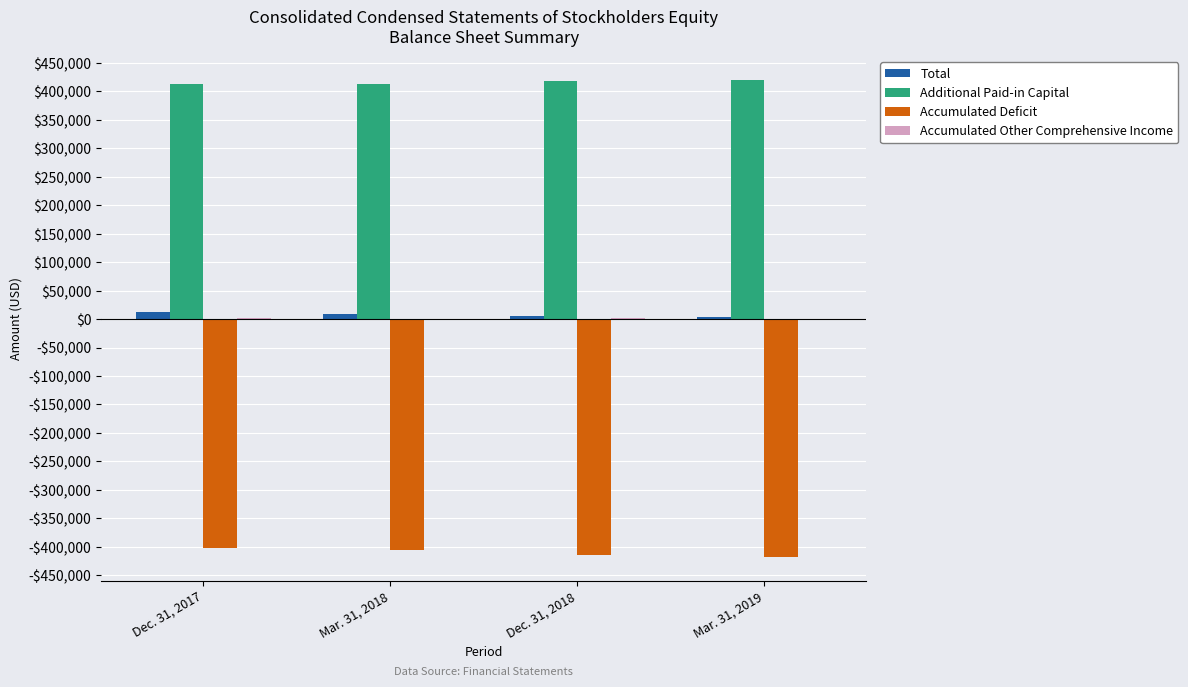

Is the value of Additional Paid-in Capital at Mar. 31, 2019 greater than the value of Accumulated Other Comprehensive Income at Dec. 31, 2018?

Yes